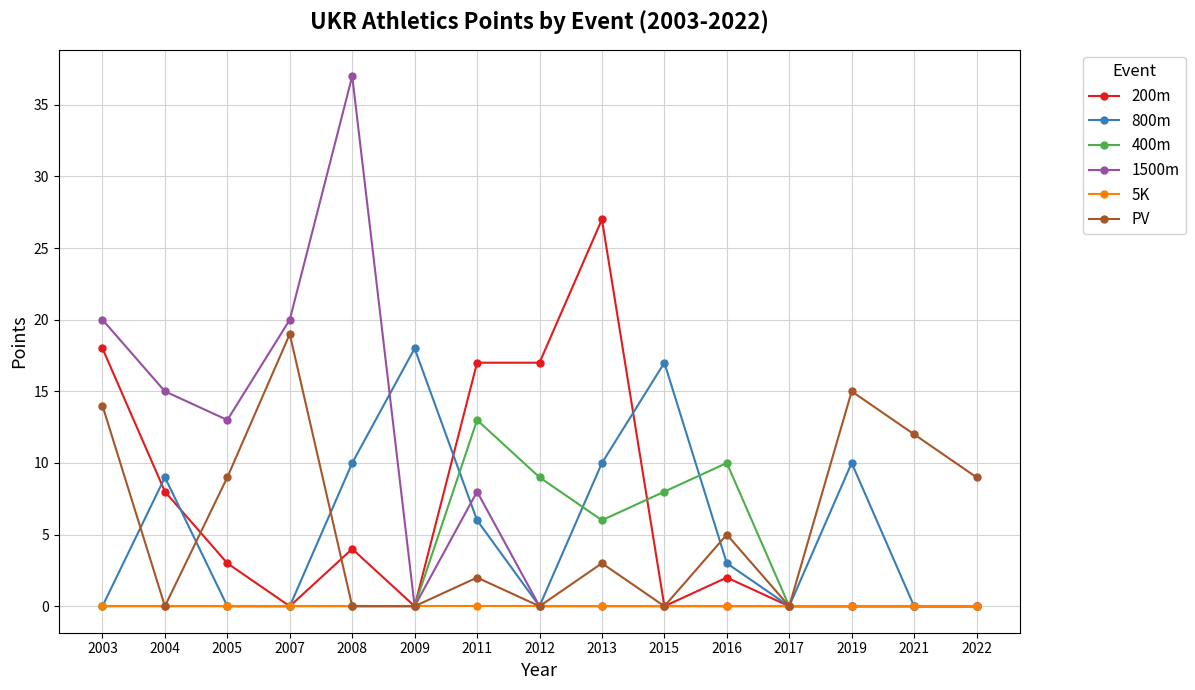

Is it true that 200m equals 10 at 2015?

False